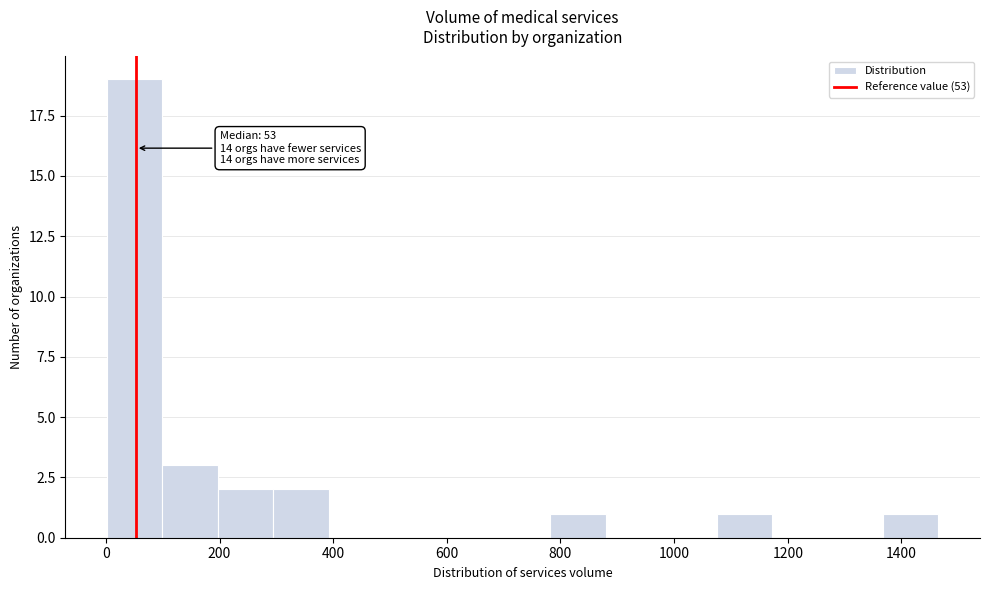

Which range on the x-axis has the tallest bar?

0 to 100